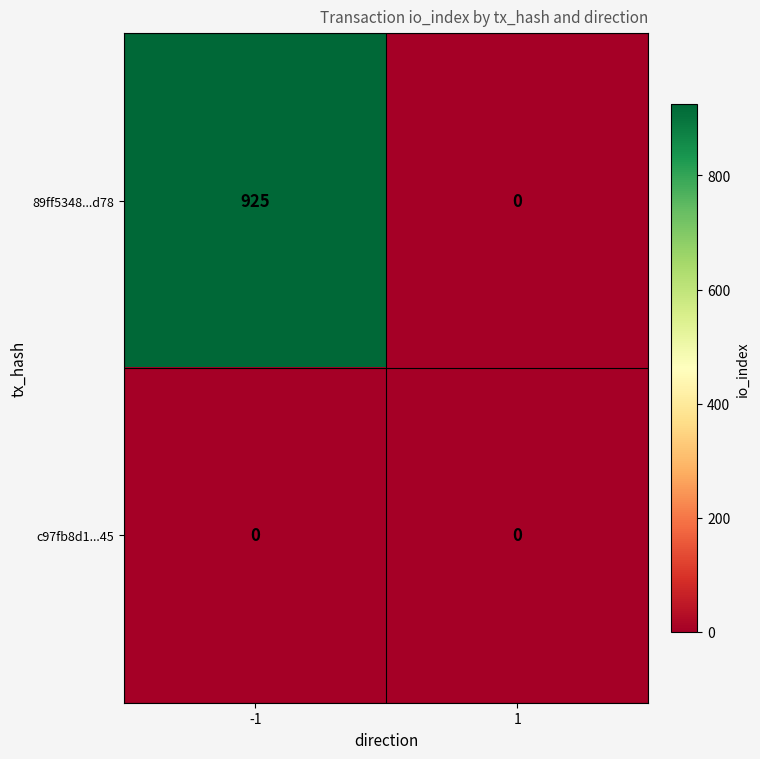

Reading left to right, extract all data points from this chart.

89ff5348...d78: 925	0
c97fb8d1...45: 0	0